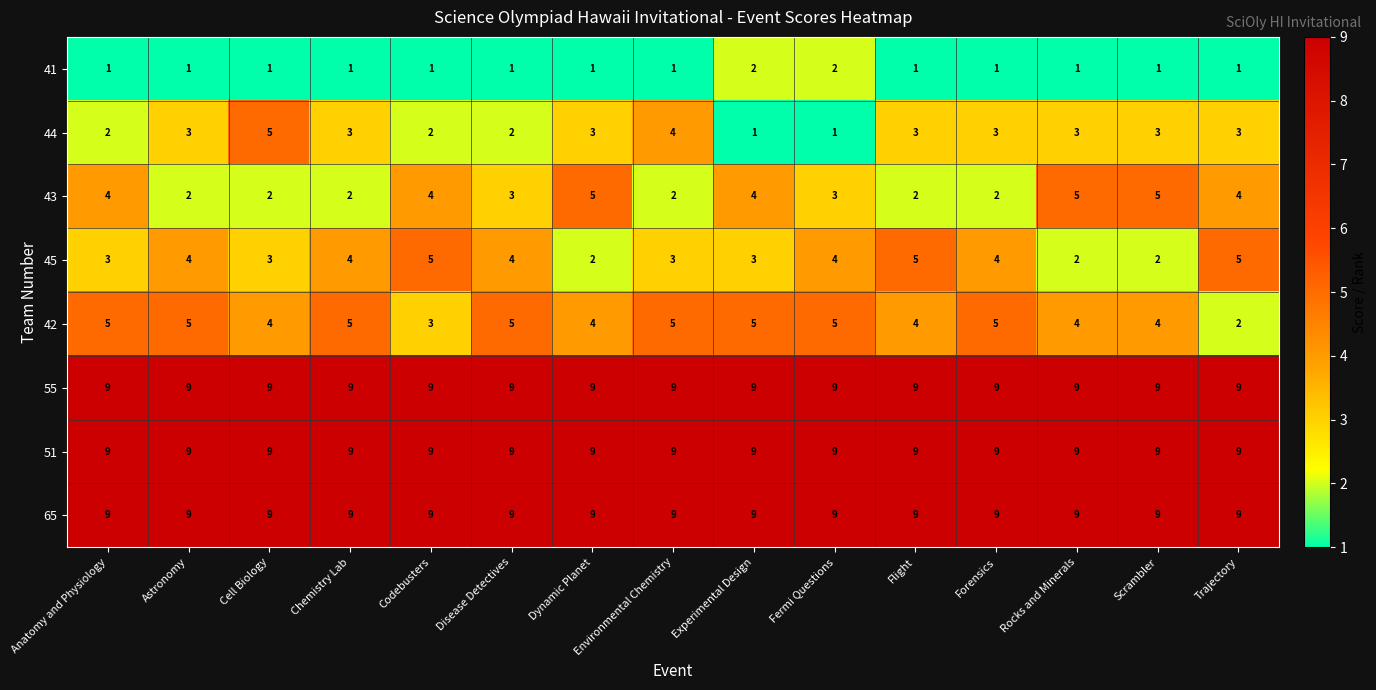

Between Anatomy and Physiology and Chemistry Lab, which series saw the biggest shift?

43